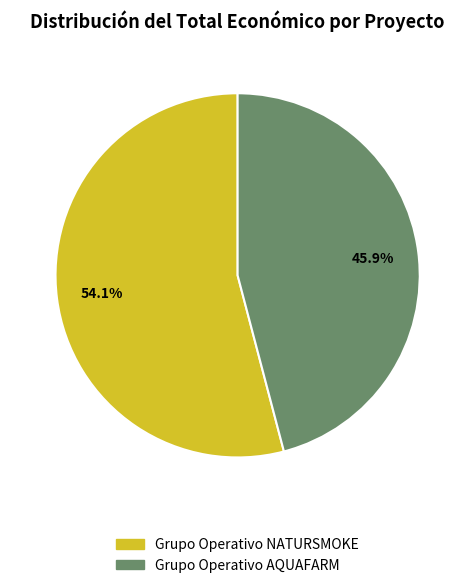

To the nearest percent, what percentage of the pie is Grupo Operativo NATURSMOKE?

54%